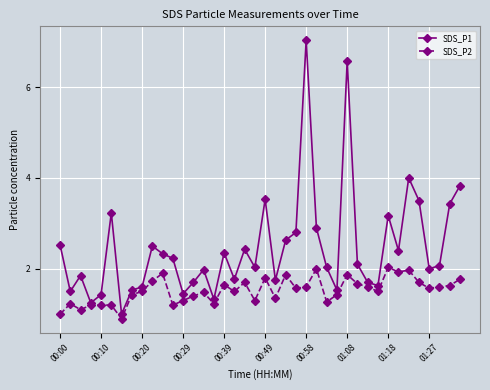

List the series in order of their overall mean, highest first.

SDS_P1, SDS_P2